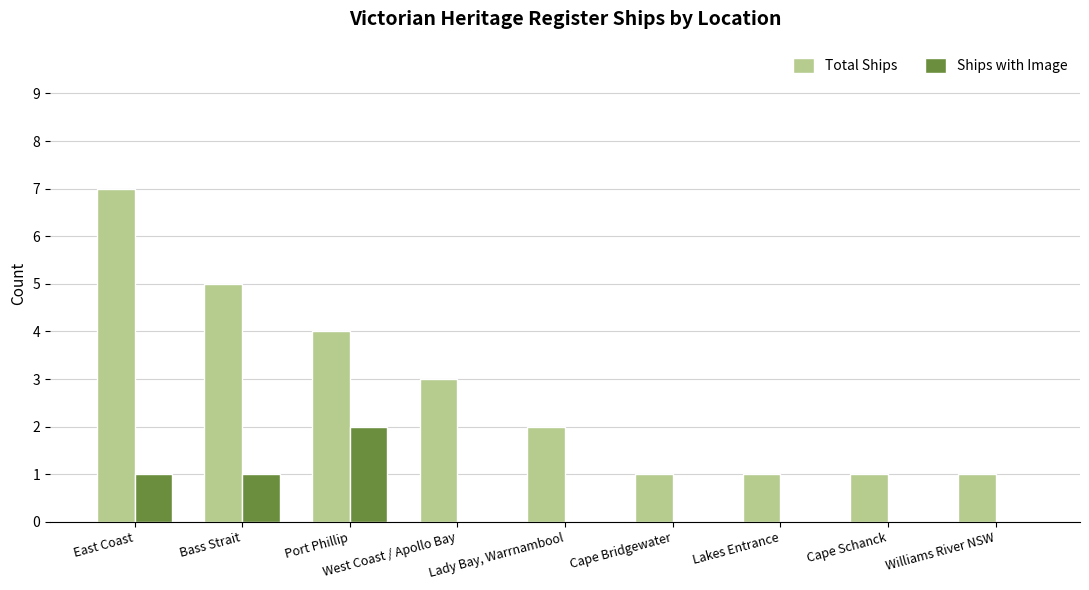

The Total Ships series shows 6 at Port Phillip. True or false?

False